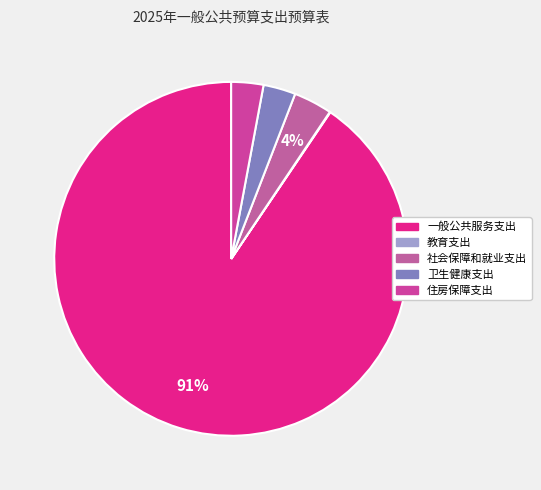

To the nearest percent, what percentage of the pie is 住房保障支出?

3%